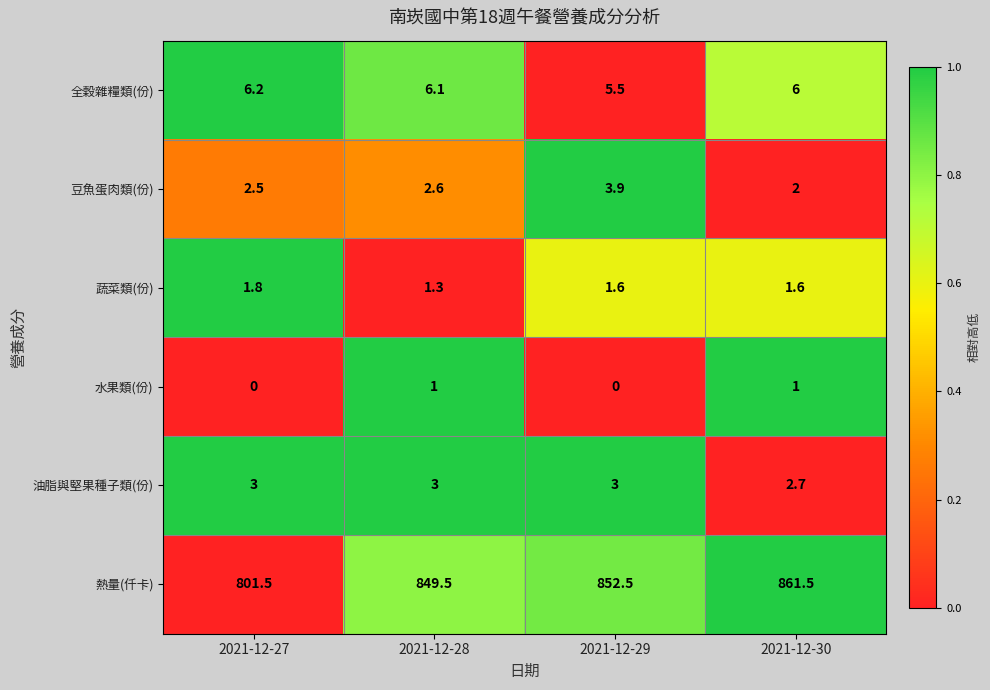

True or false: 全穀雜糧類(份) has a value of 10.8 at 2021-12-27.

False